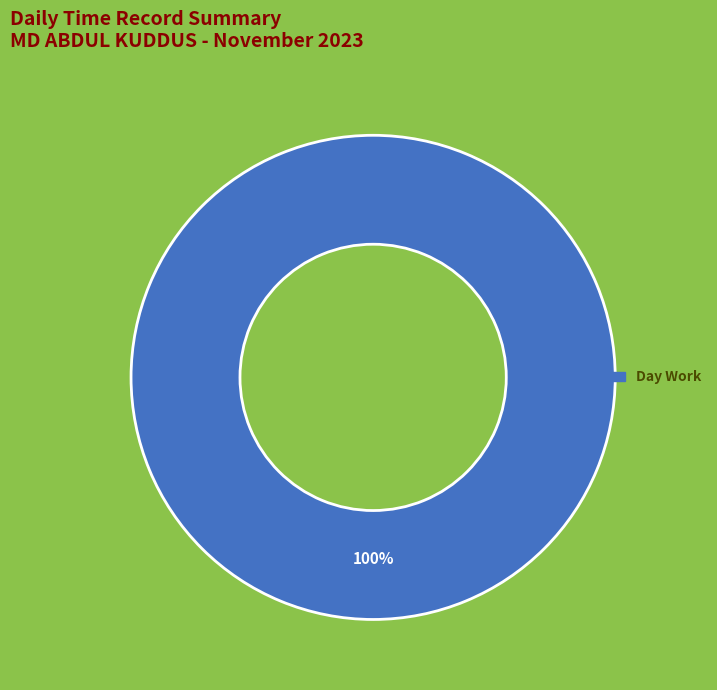

Does any single category account for the majority?

Yes